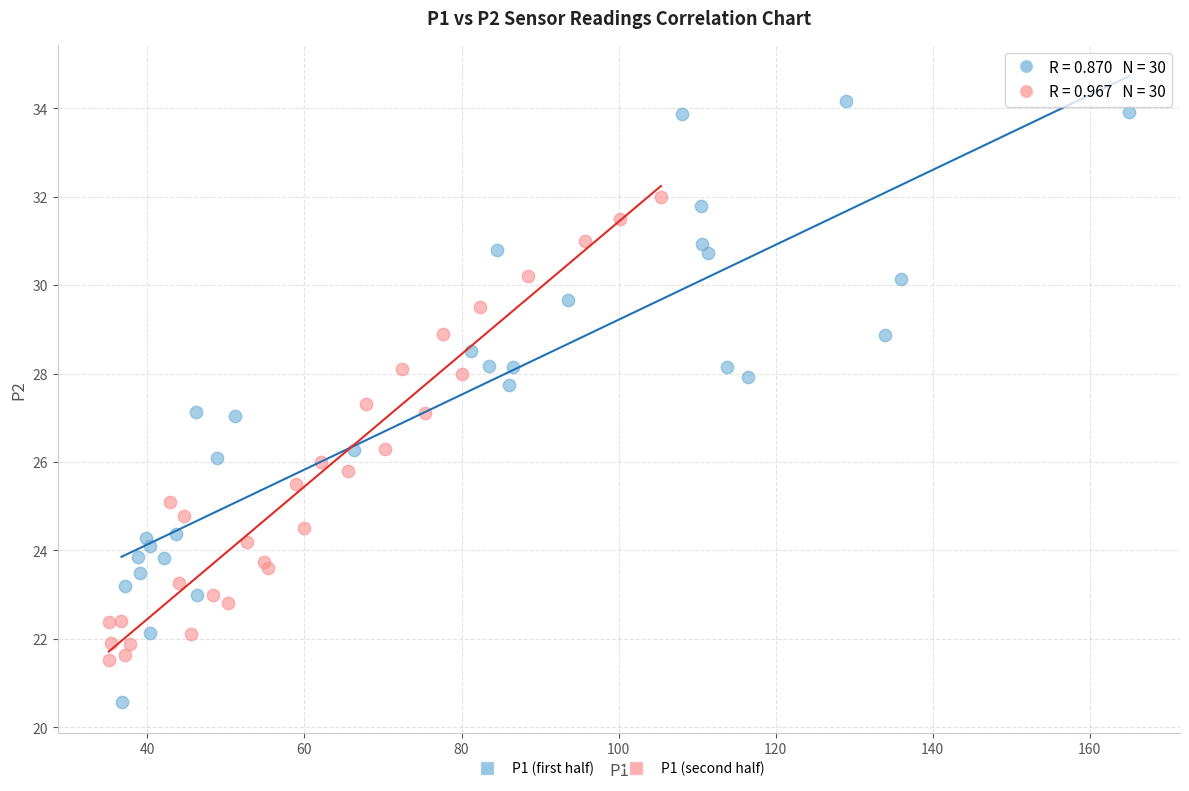

Which series contains the lowest Y value?

P1 (first half)